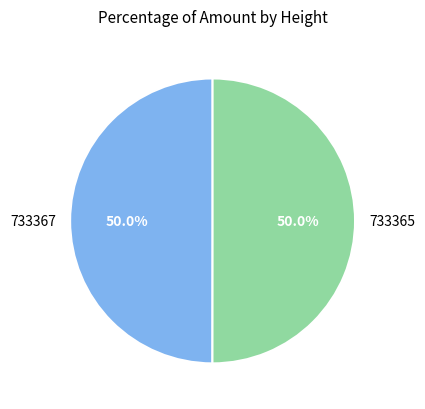

What percentage is NOT represented by 733365?

50.0%